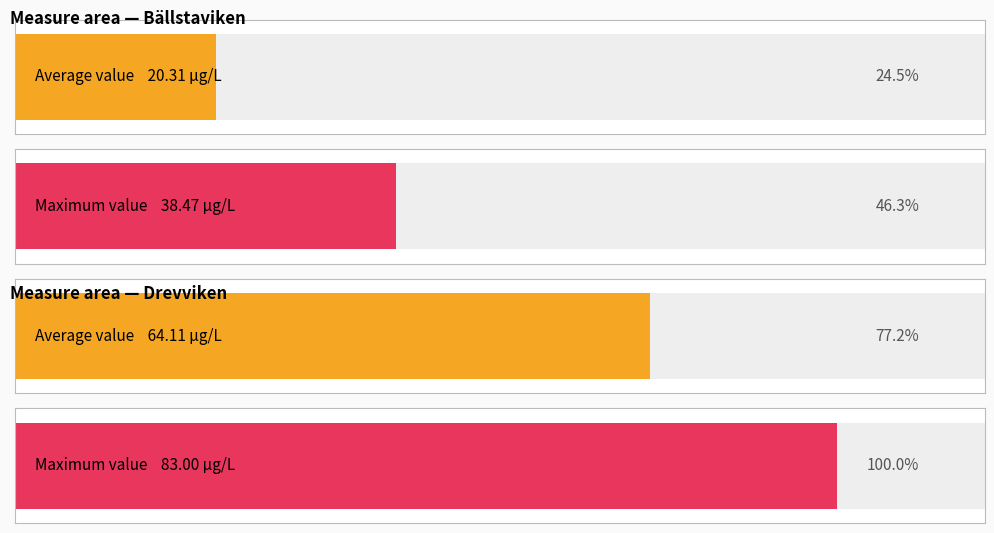

Rank the series by their average value, from lowest to highest.

Bällstaviken, Drevviken